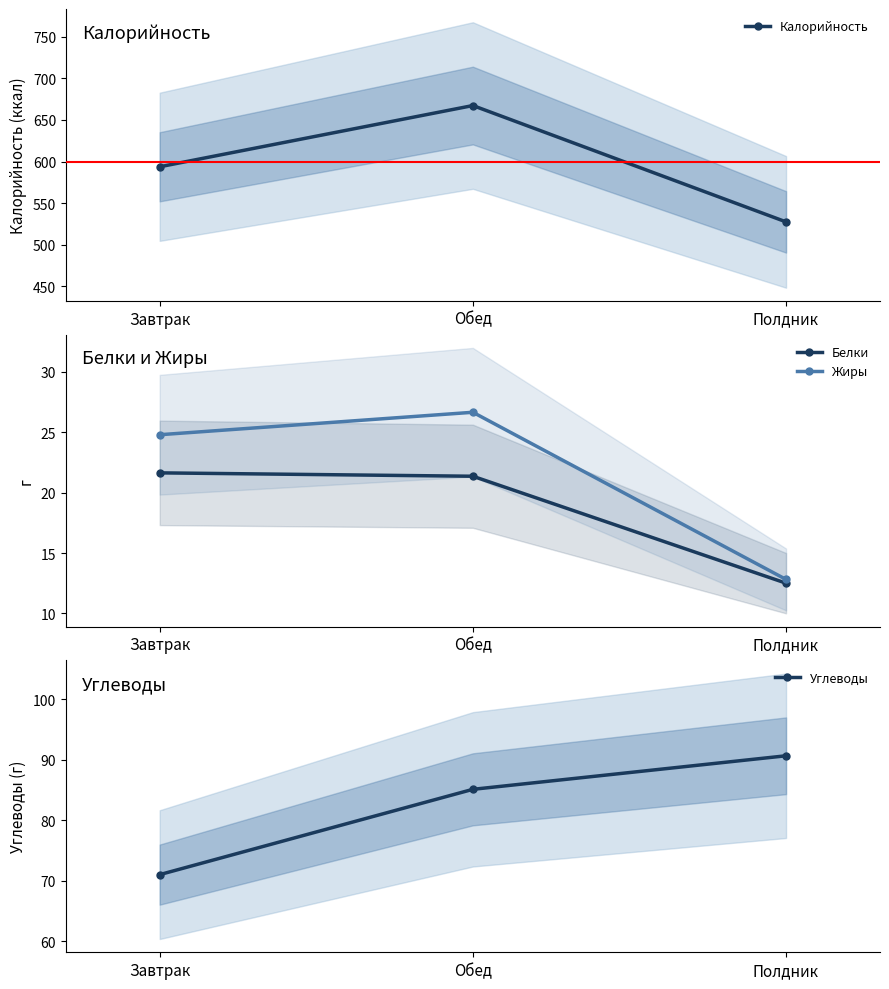

How many distinct data groups are displayed?

4